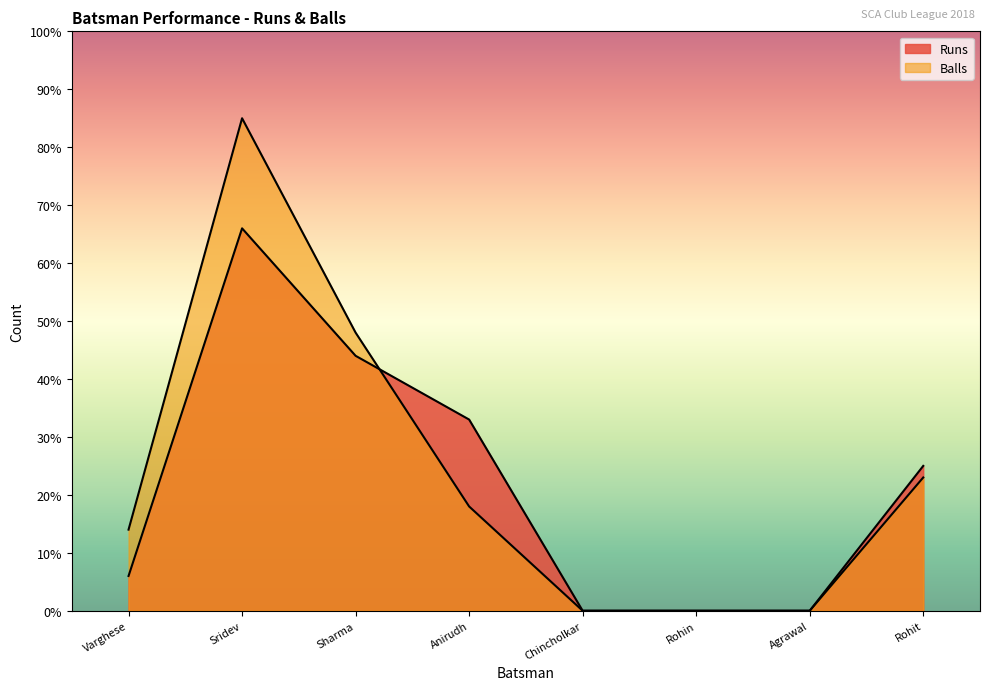

What is the difference between the Balls values at Varghese and Rohin?

14